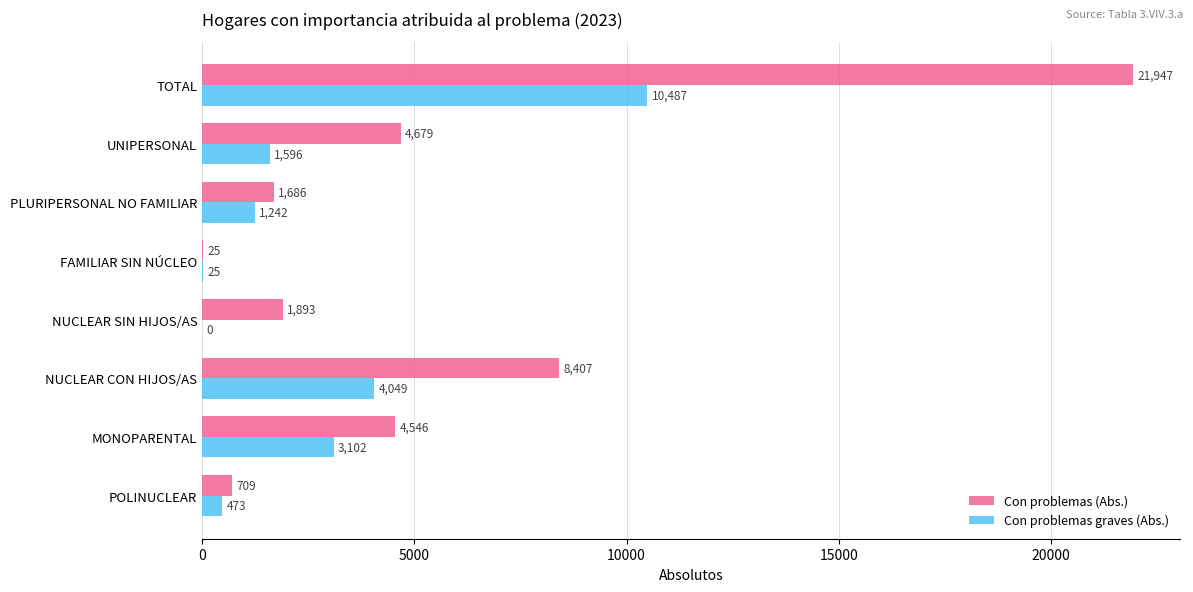

Where is Con problemas (Abs.) nearest to the value 10986?

NUCLEAR CON HIJOS/AS